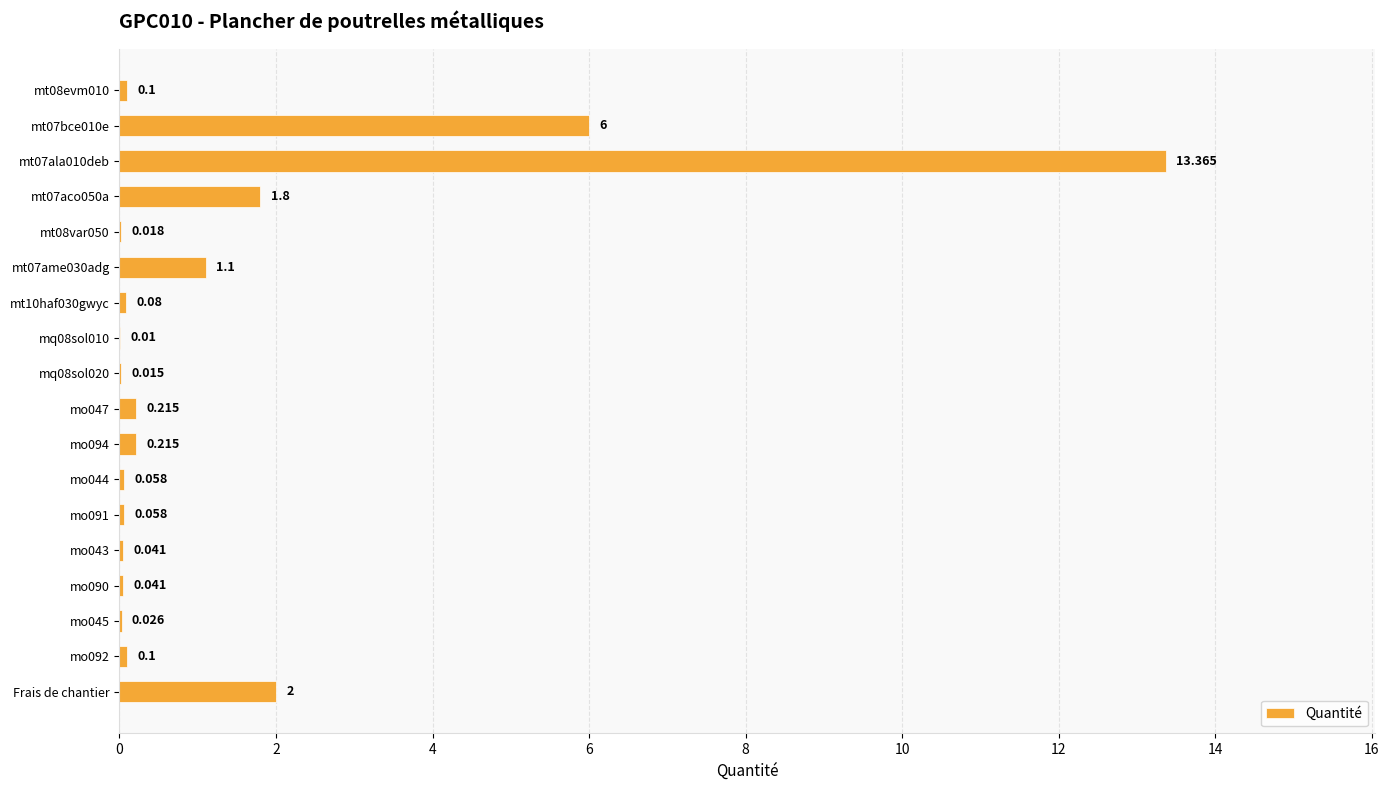

How many categories are shown in the chart?

18